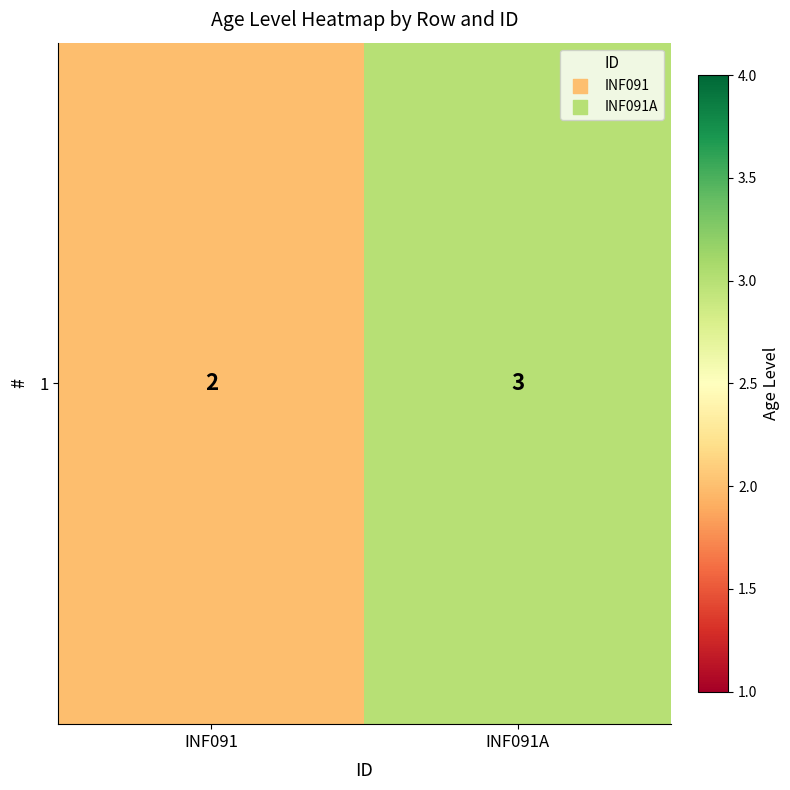

How many distinct data groups are displayed?

1